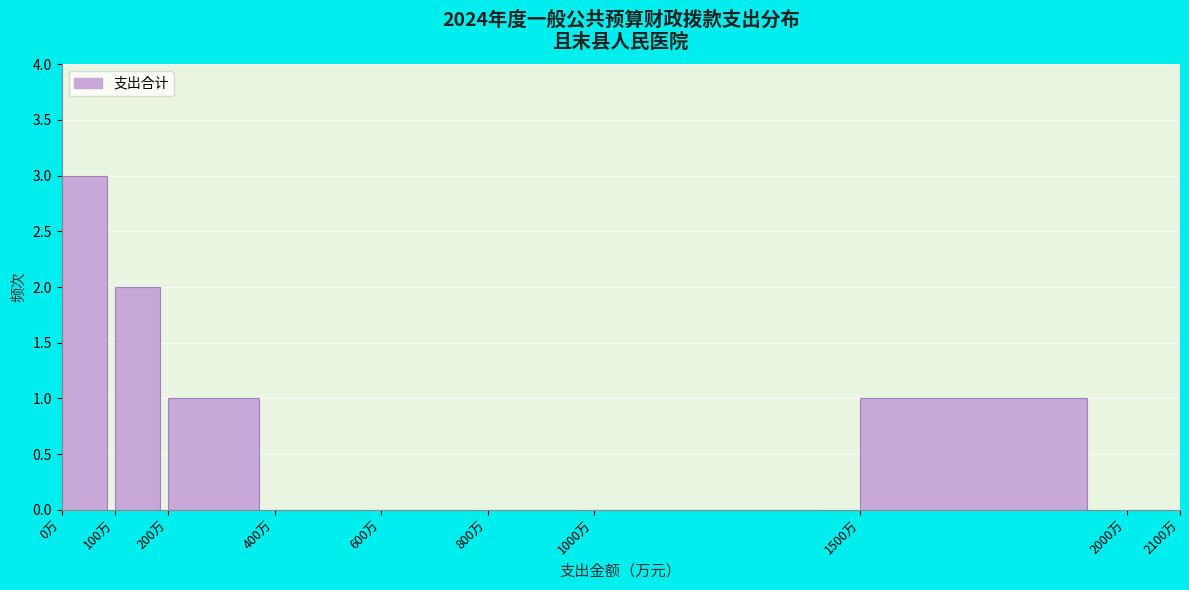

How tall is the bar that spans 0 to 100 on the x-axis? The values are not printed on the chart, so give them approximately, as read against the axis.

3